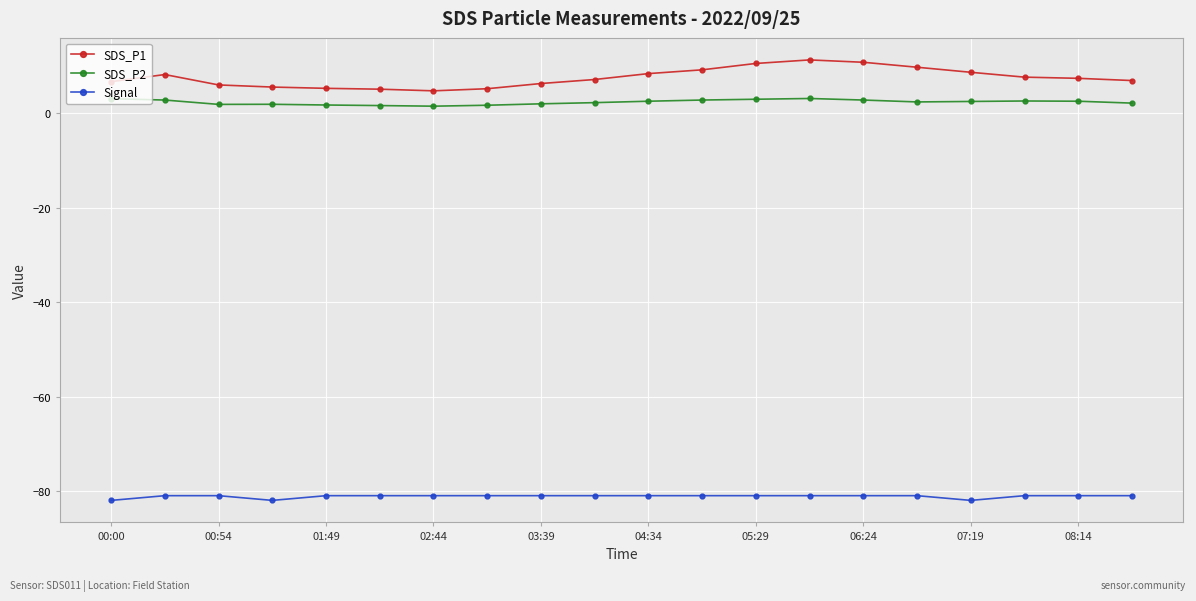

List the series in order of their peak value, highest first.

SDS_P1, SDS_P2, Signal